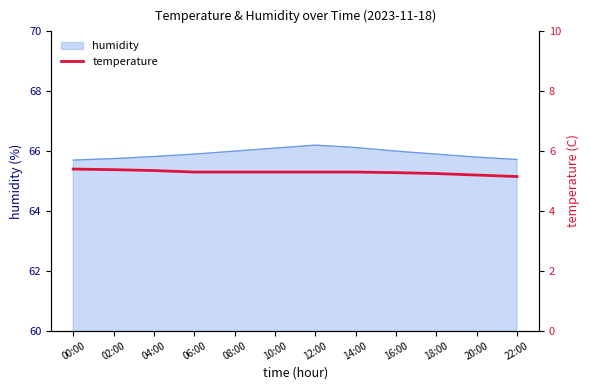

What is the sum of the values at 18:00 and 16:00?

10.5